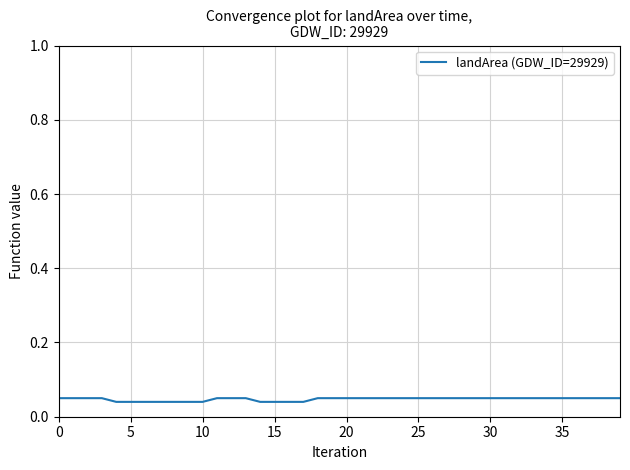

What is the label of the 22nd point from the left?

21